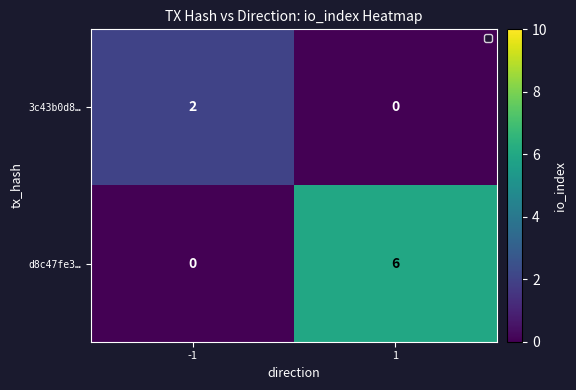

The 3c43b0d8… series shows 3 at -1. True or false?

False